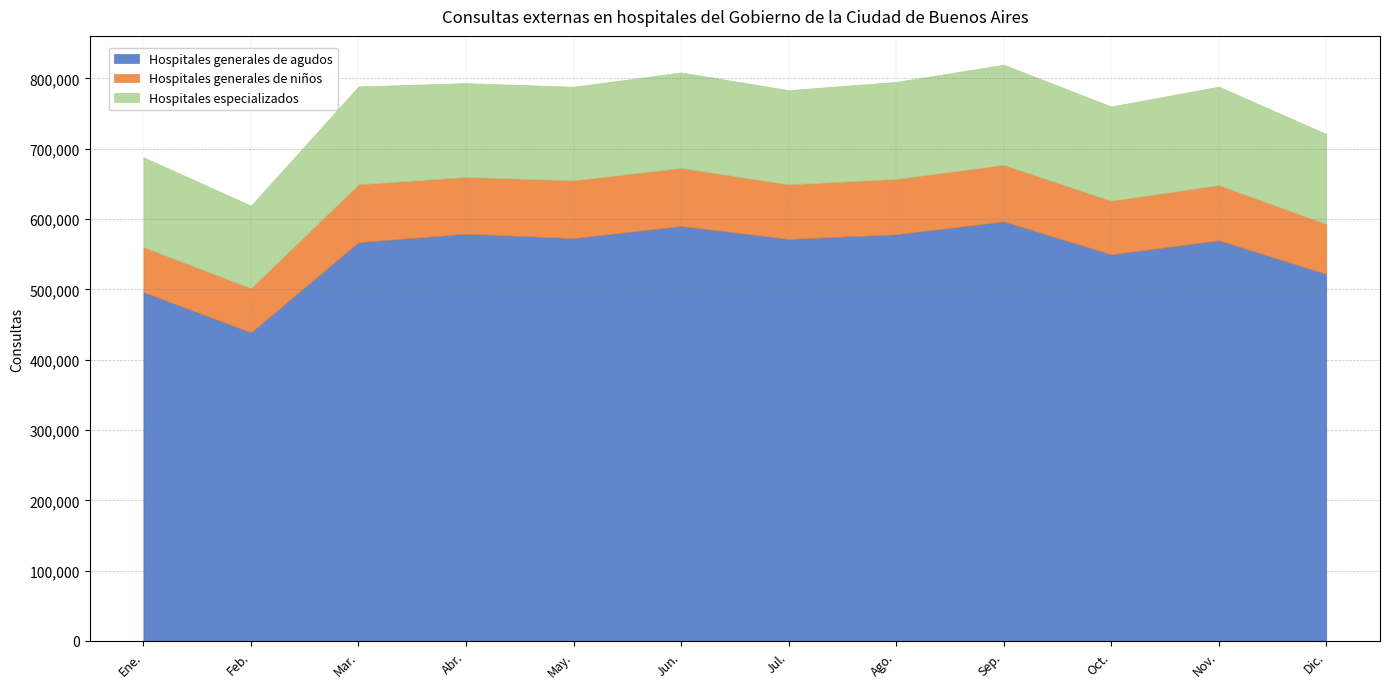

What is the spread (max minus min) of values at Nov.?

491035